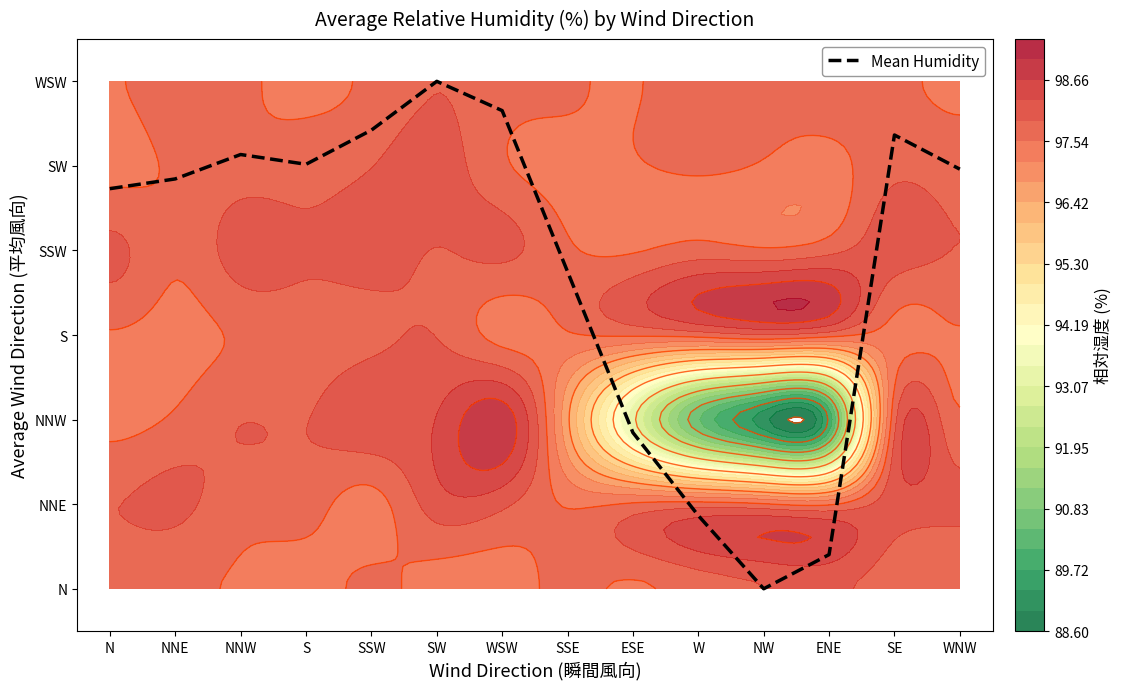

At which label does the data first exceed 4?

N